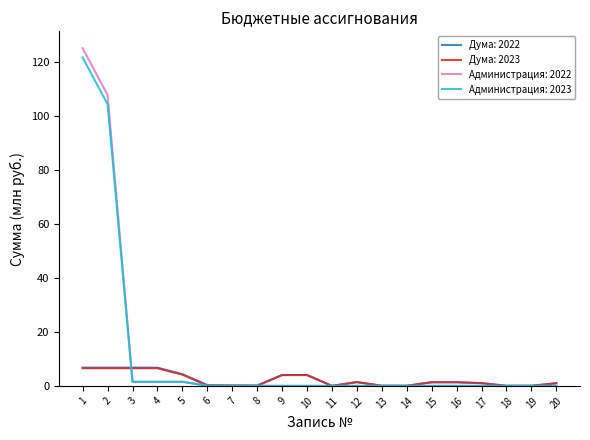

Is this an area chart (filled region under the line)?

No